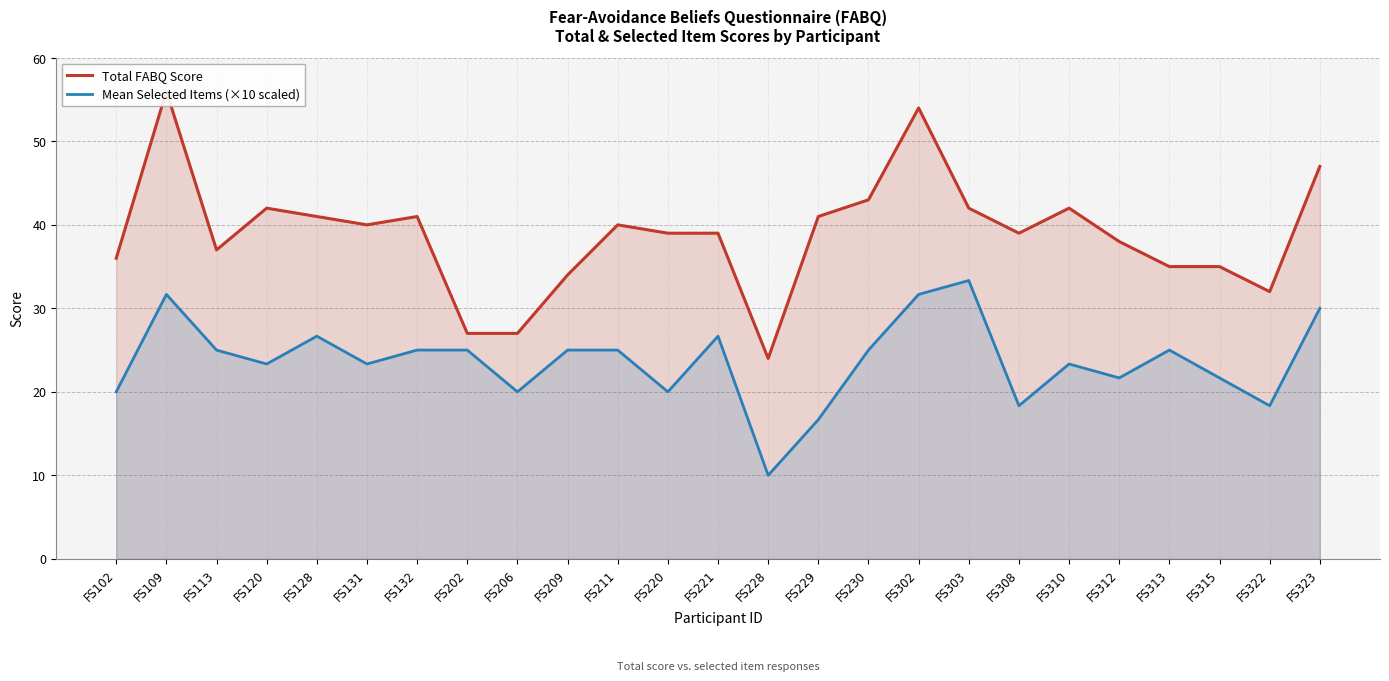

Does the chart have visible grid lines?

Yes